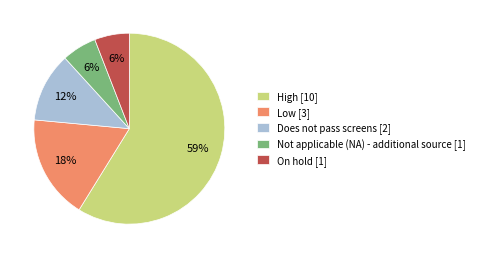

Is it true that Does not pass screens is 5% of the pie?

False